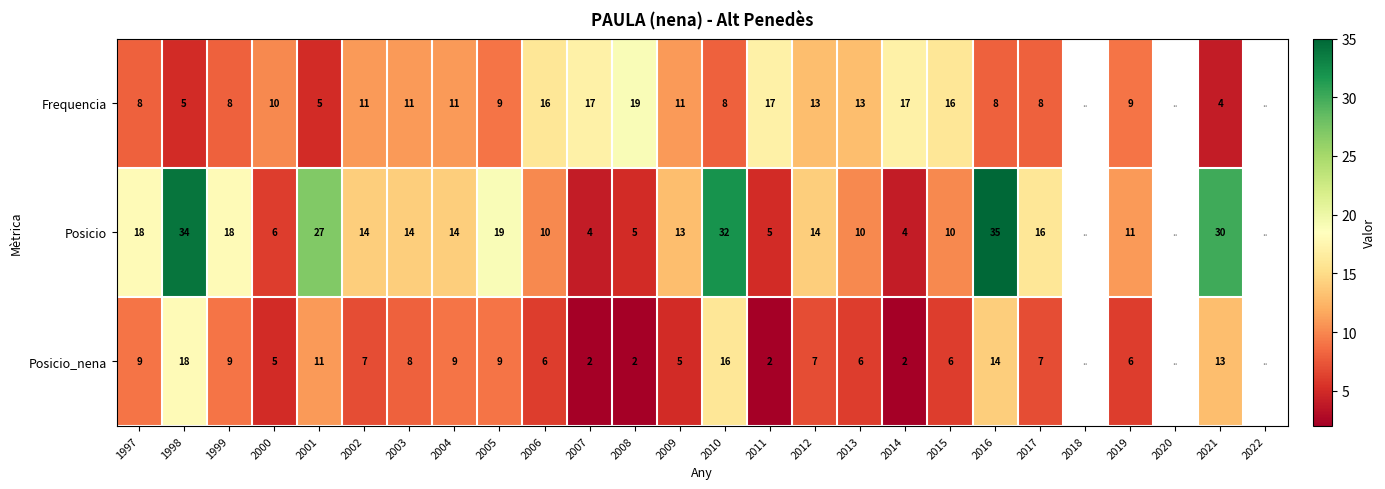

At 2007, list the series in order from largest to smallest.

Frequencia, Posicio, Posicio_nena